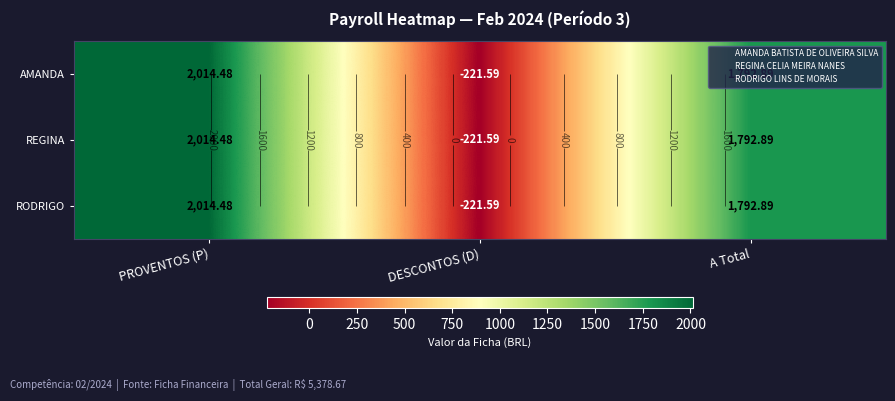

What is the approximate value of AMANDA at PROVENTOS (P)?

2014.5